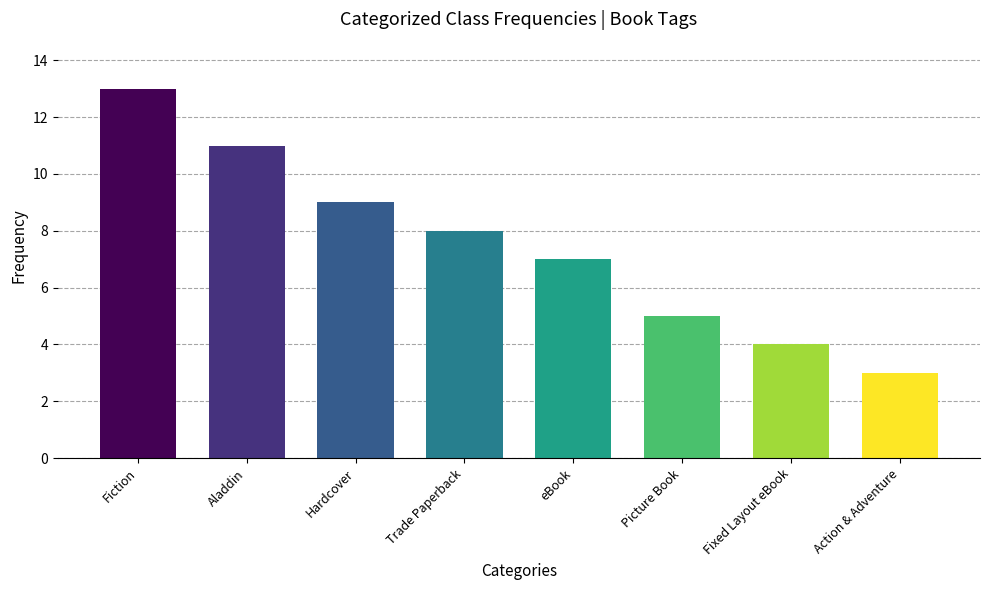

List the labels in order of value, largest first.

Fiction, Aladdin, Hardcover, Trade Paperback, eBook, Picture Book, Fixed Layout eBook, Action & Adventure